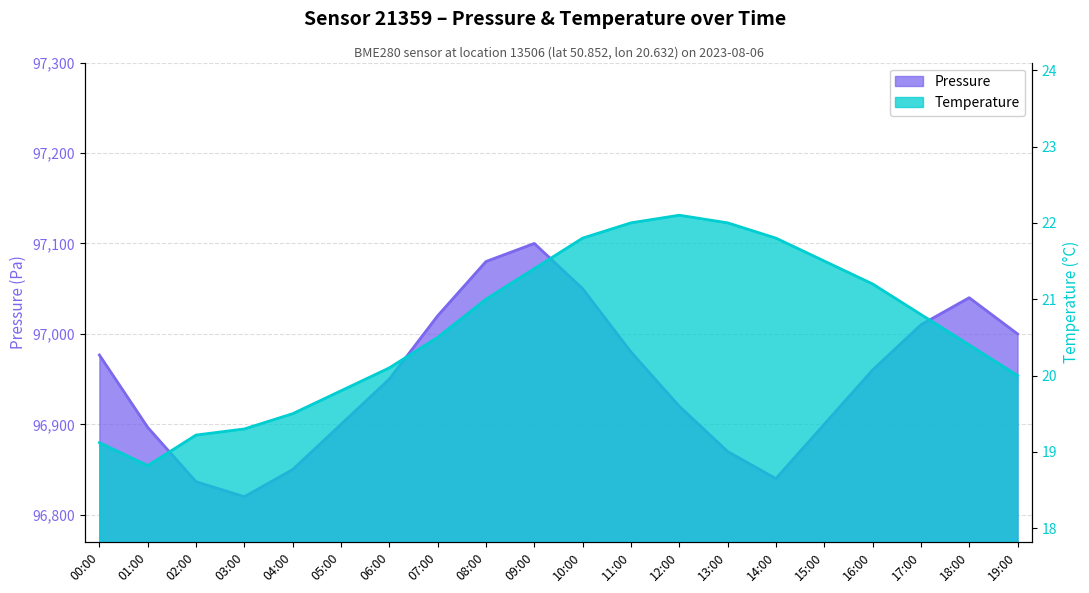

What position from the left is 00:00?

1